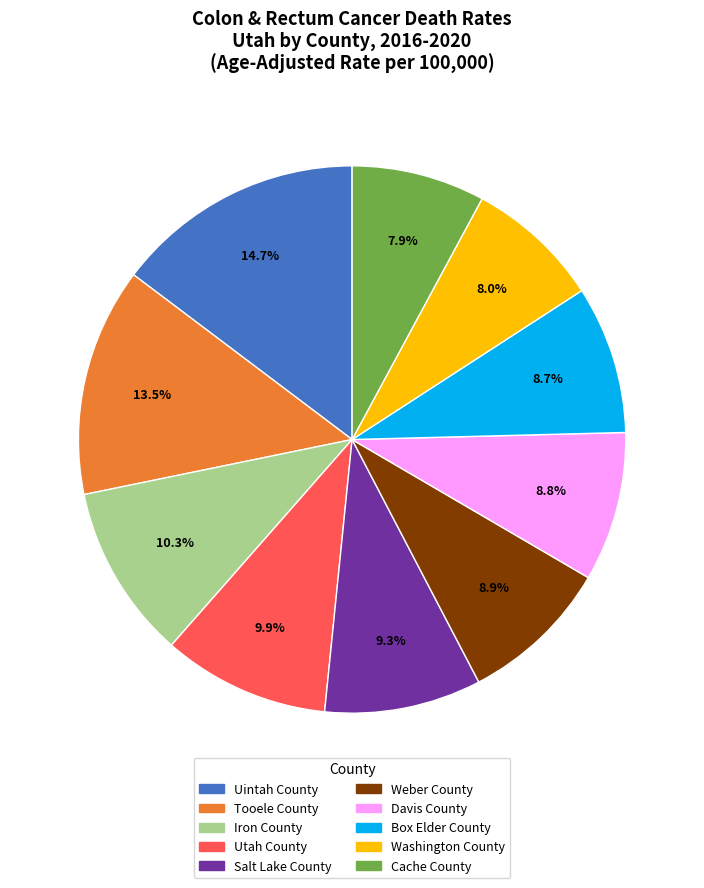

To the nearest percent, what is the combined percentage of Davis County and Washington County?

17%